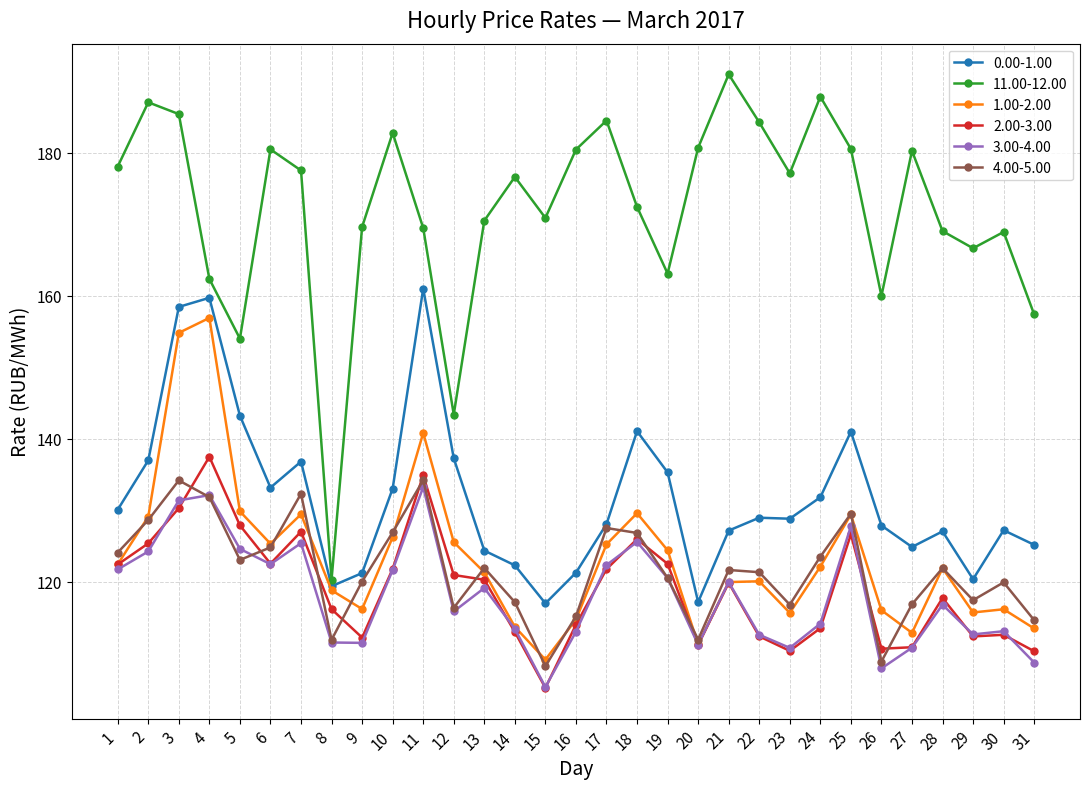

At how many categories does at least one series exceed 153?

29